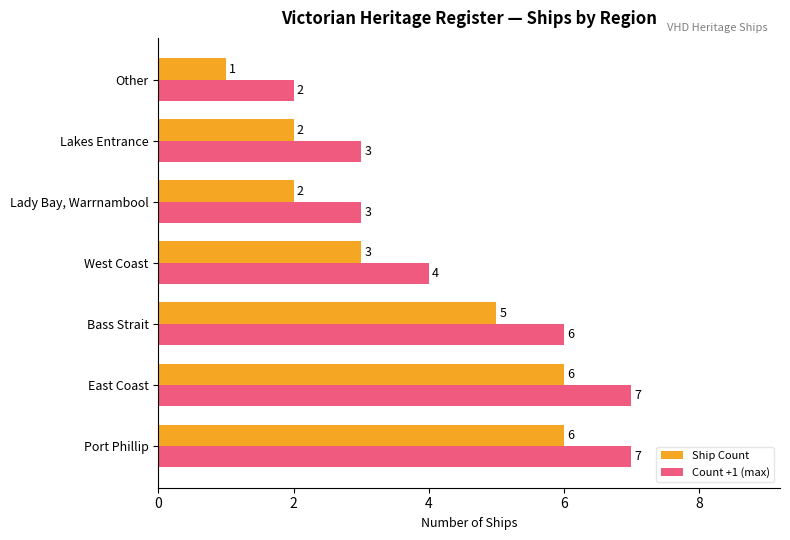

Which series has the largest total across all categories?

Count +1 (max)